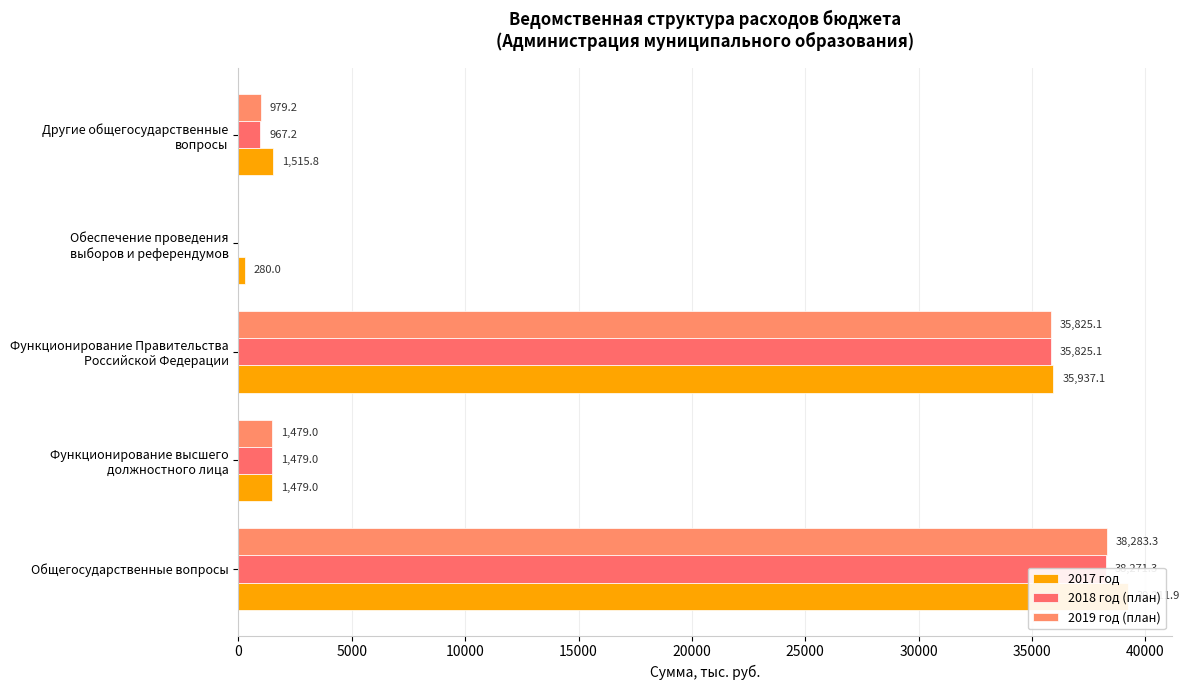

Is it true that 2017 год equals 134.5 at Обеспечение проведения выборов и референдумов?

False